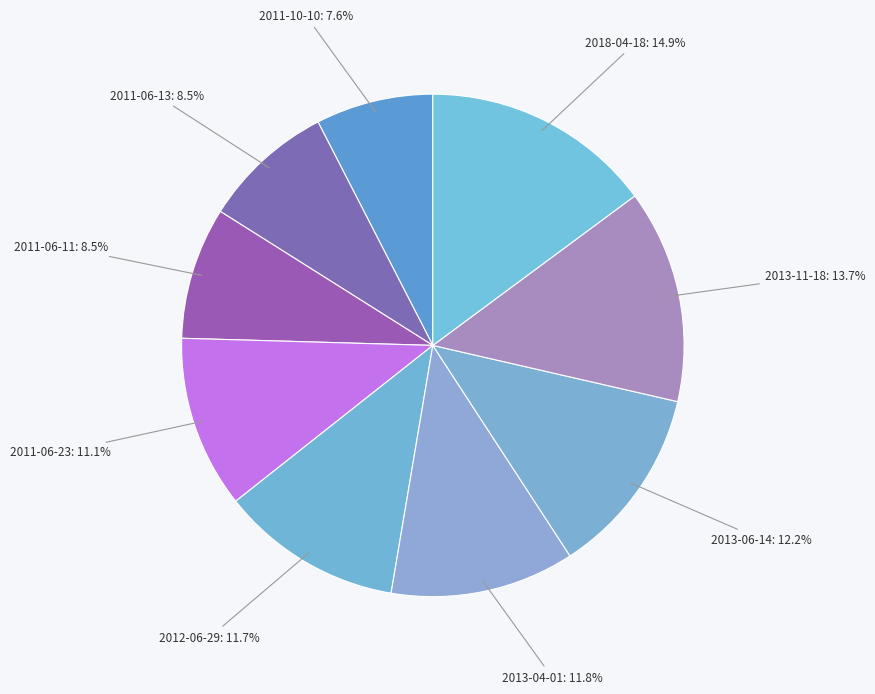

The 2011-10-10 slice represents 8% of the pie. True or false?

True